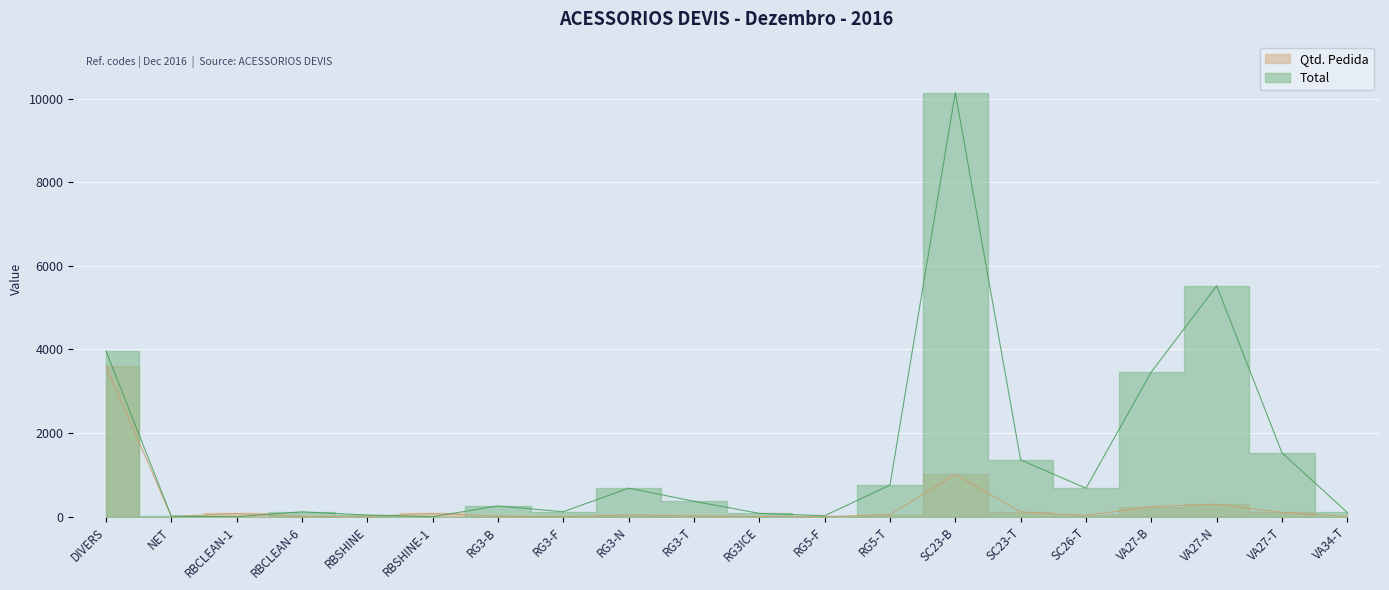

What is the spread (max minus min) of values at SC23-T?

1245.2